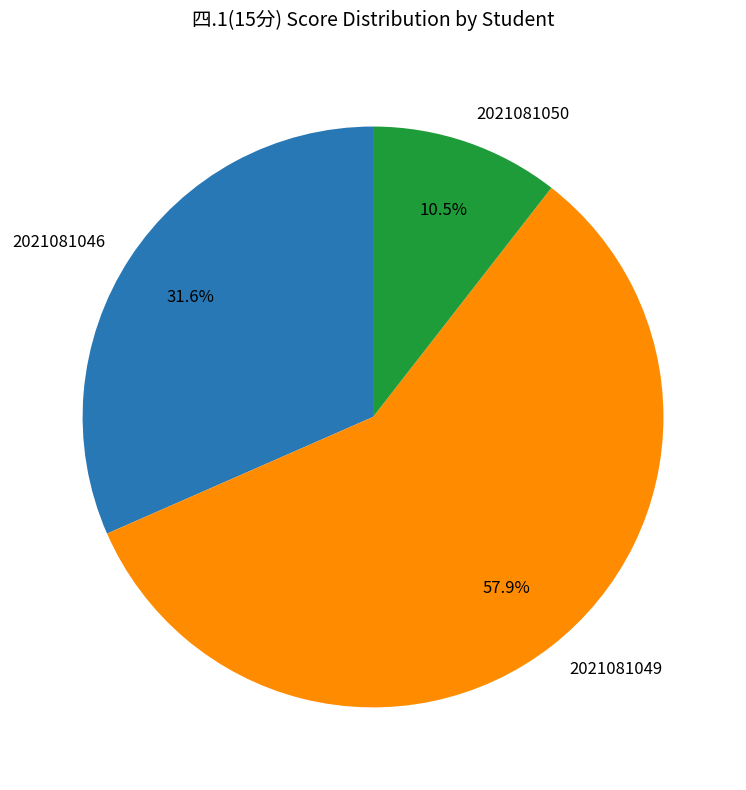

Which category has the biggest portion of the pie?

2021081049